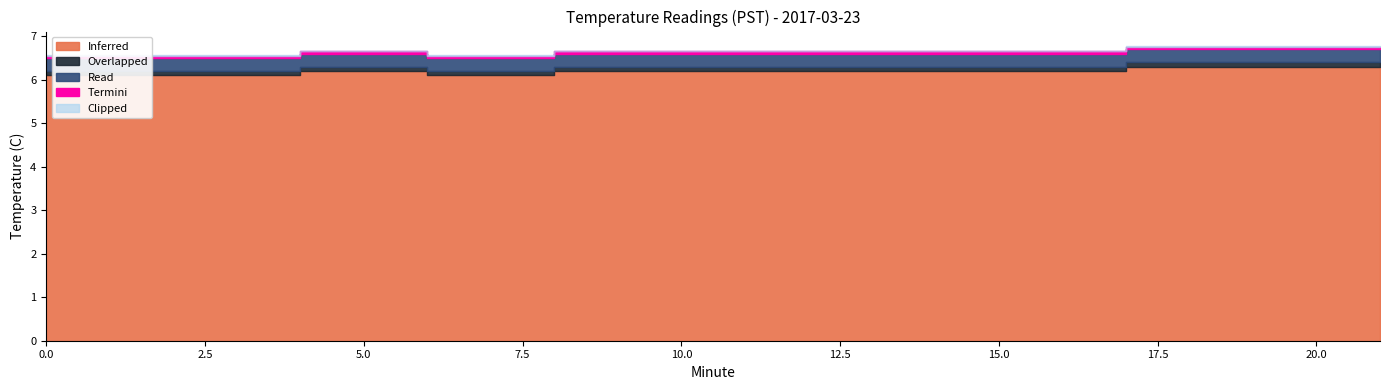

What is the difference between the second highest and second lowest values in the Inferred series?

0.2